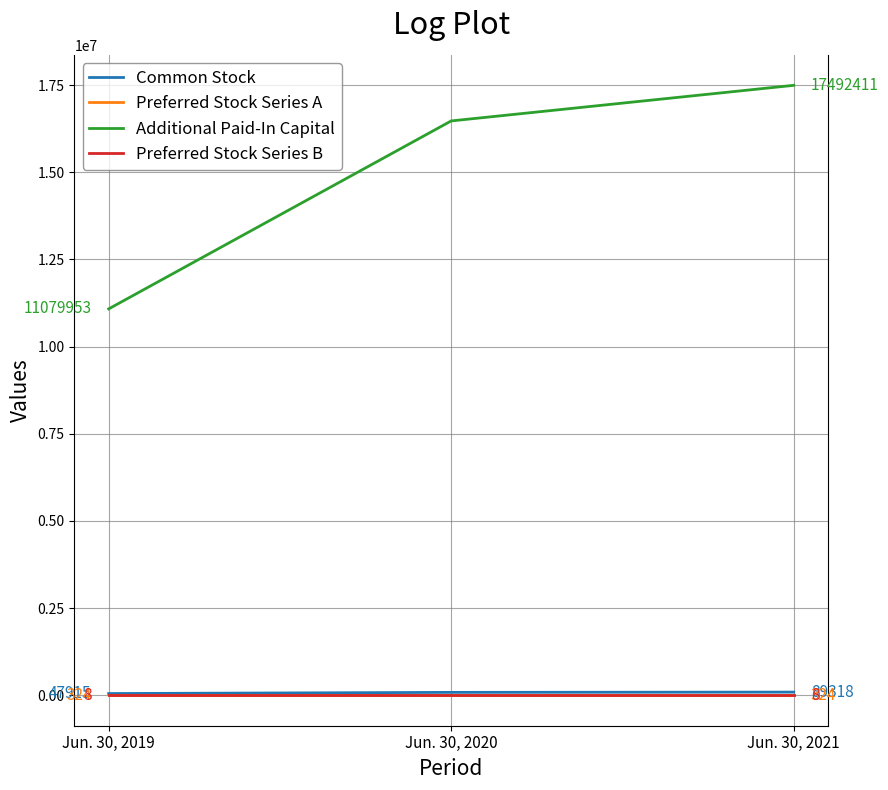

Count the number of data series in this chart.

4